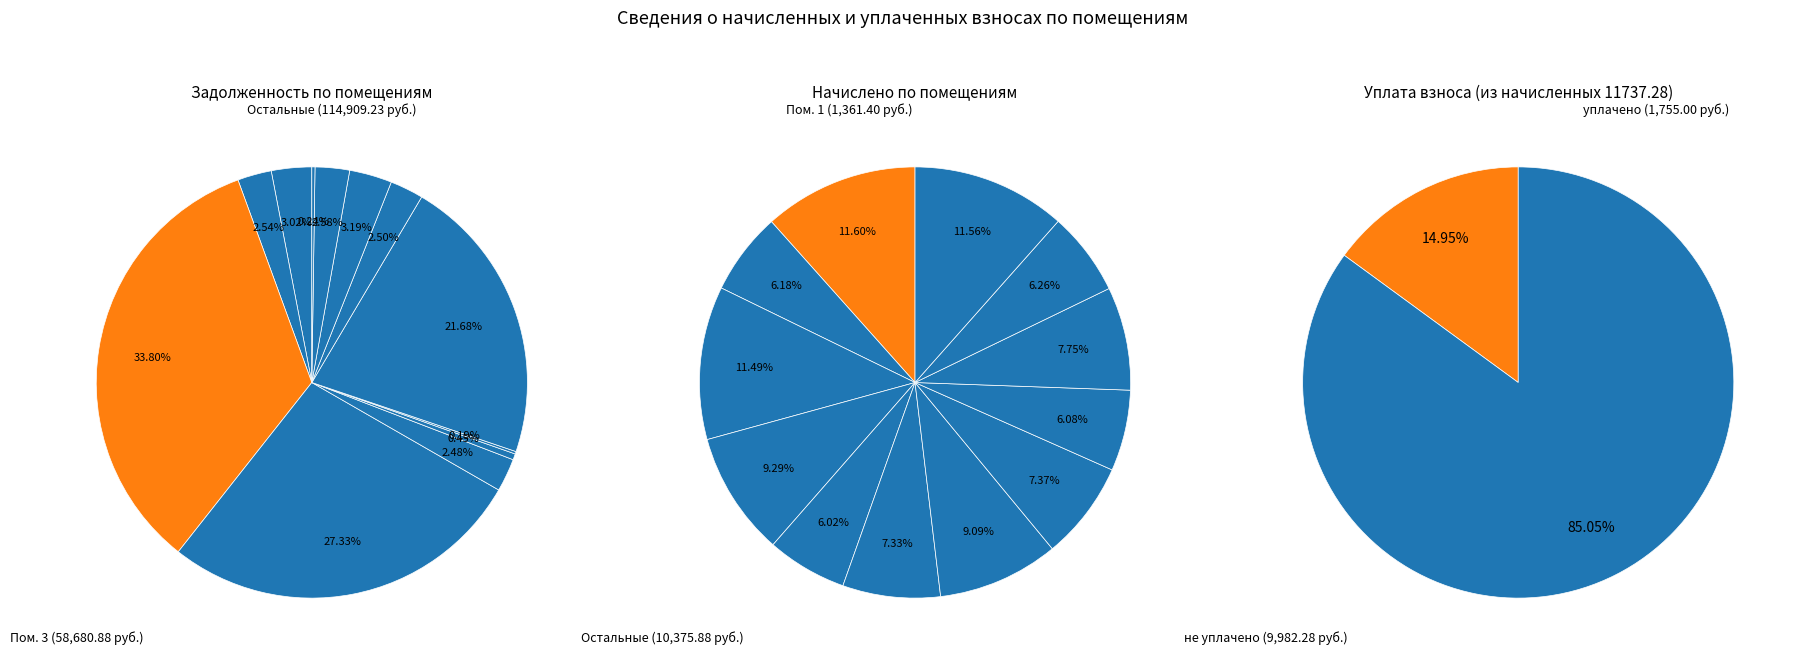

To the nearest percent, what is the difference between the largest and smallest slice percentages?

6%